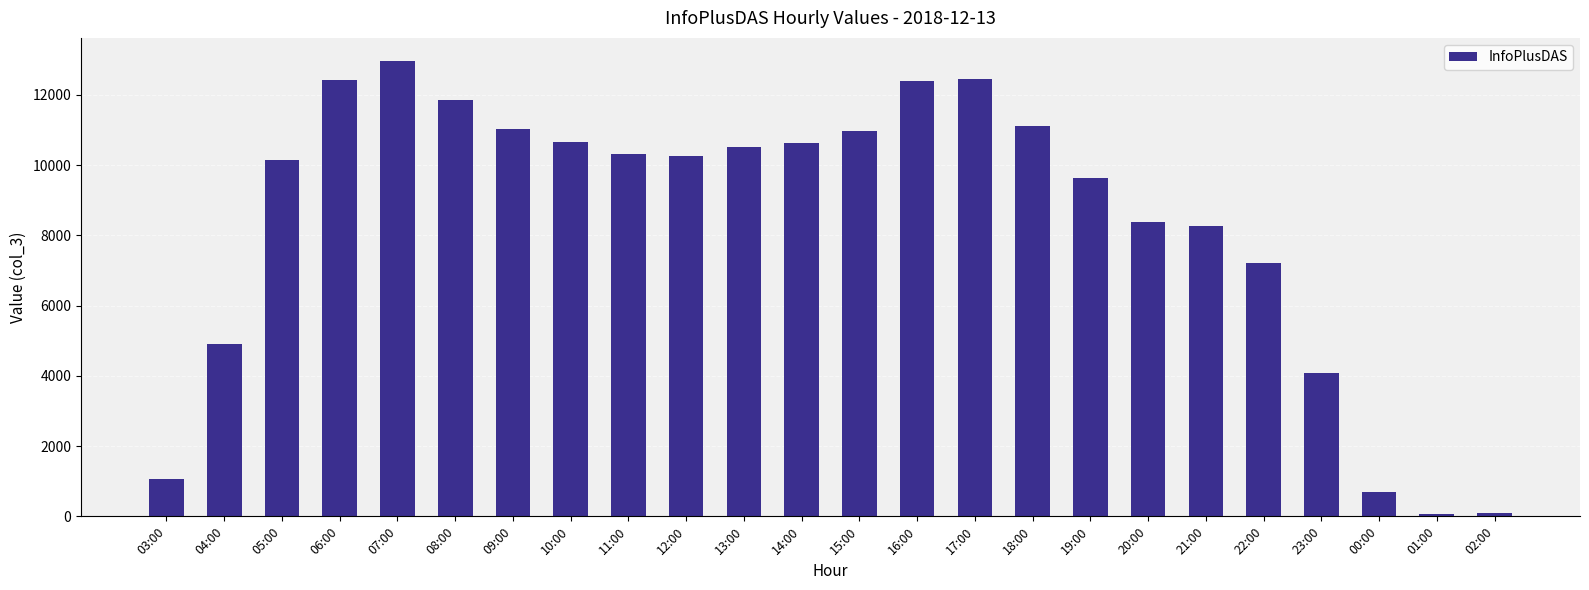

The value at 08:00 is 11854. True or false?

True